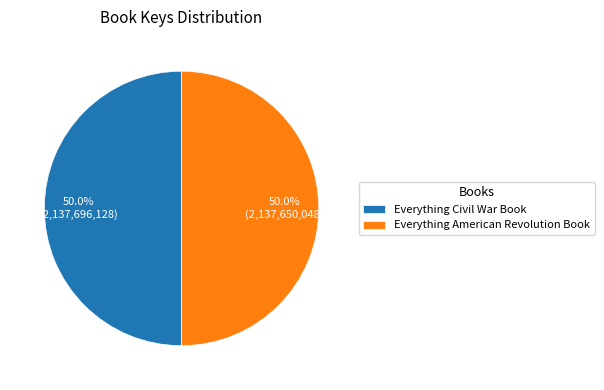

How many segments does this pie chart have?

2